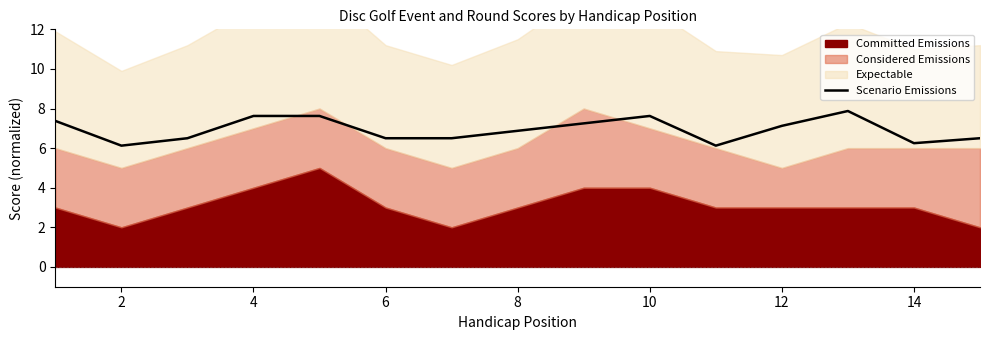

What is the lowest value of the Scenario Emissions series?

6.1